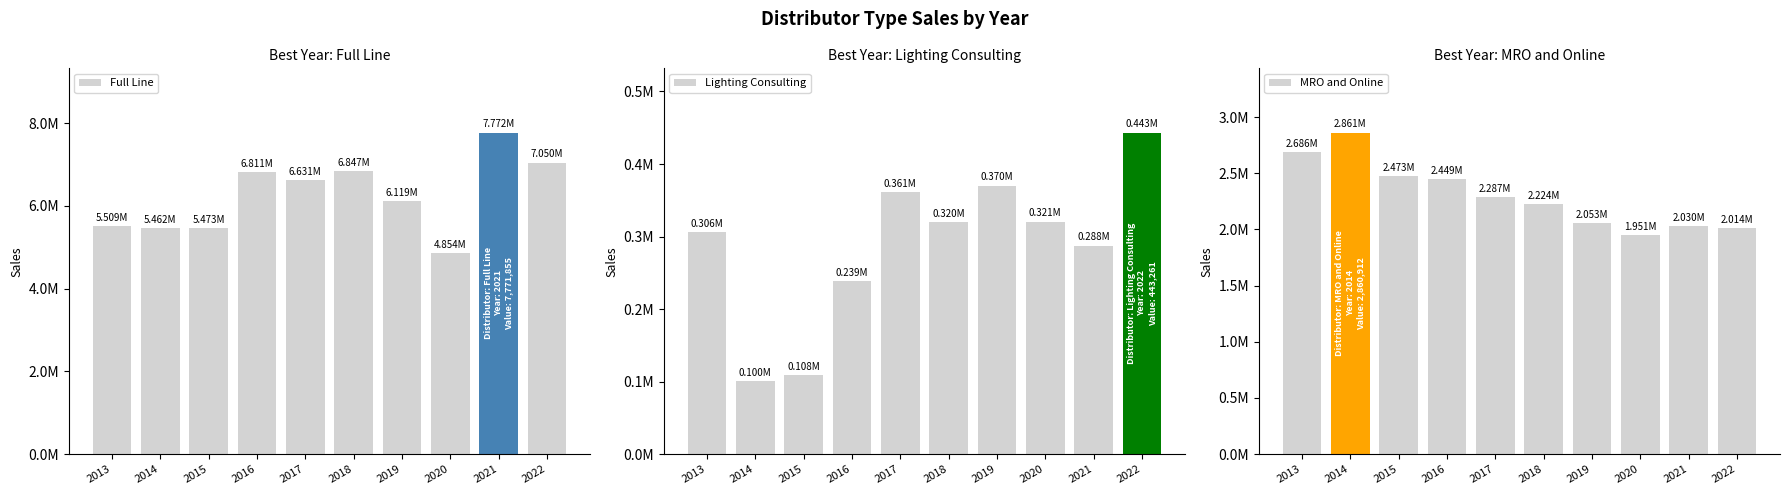

How many series are shown in this chart?

3